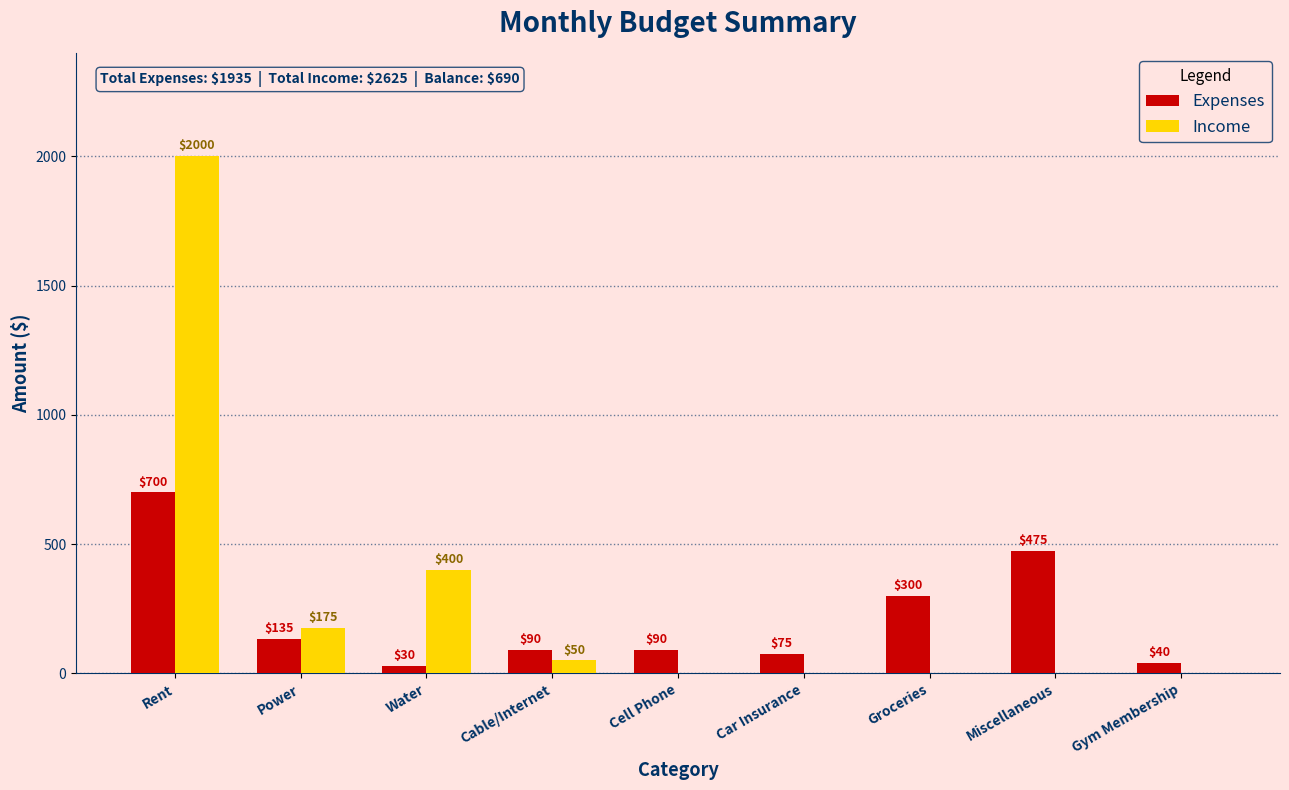

True or false: Income has a value of 961 at Rent.

False